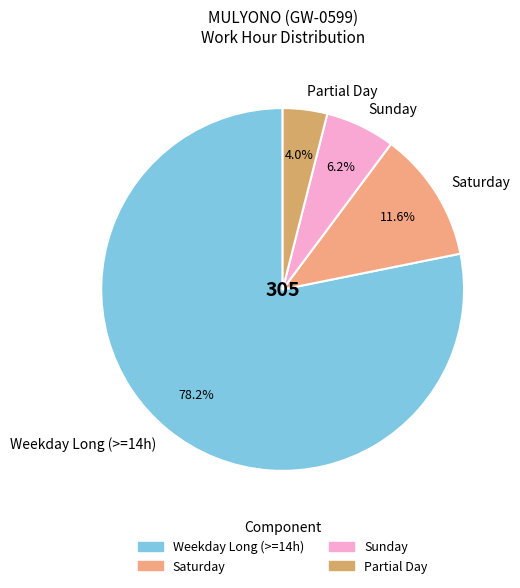

Which has a higher value, Saturday or Partial Day?

Saturday